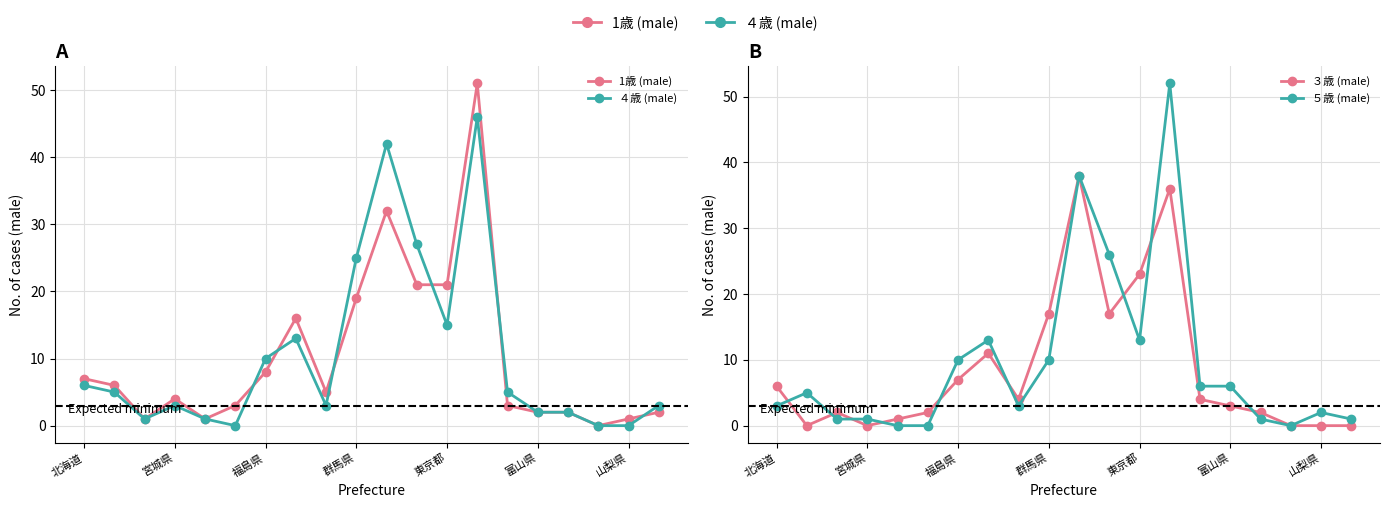

What is the total value across all series at 16?

7